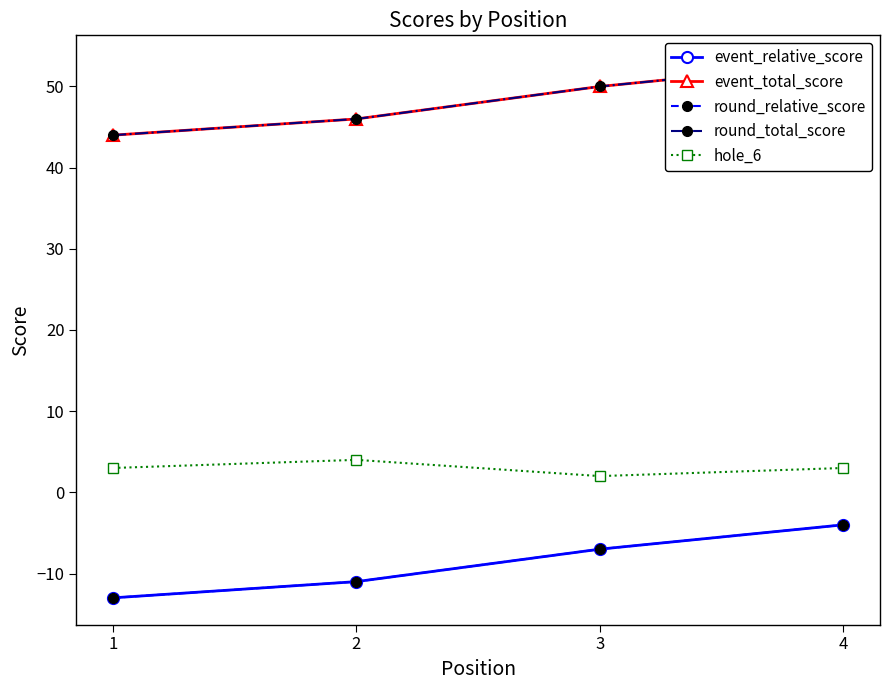

Is it true that event_relative_score equals -7 at 3?

True